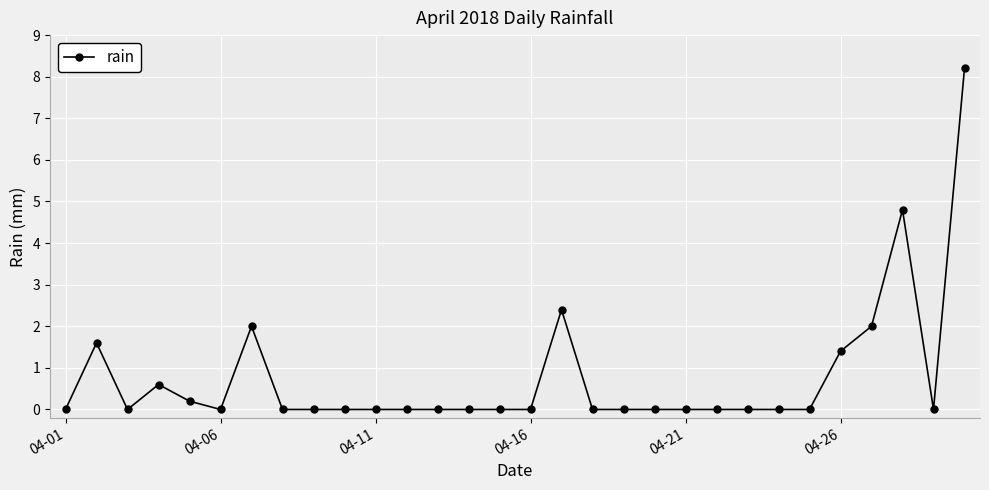

What is the maximum value shown in the chart?

8.2